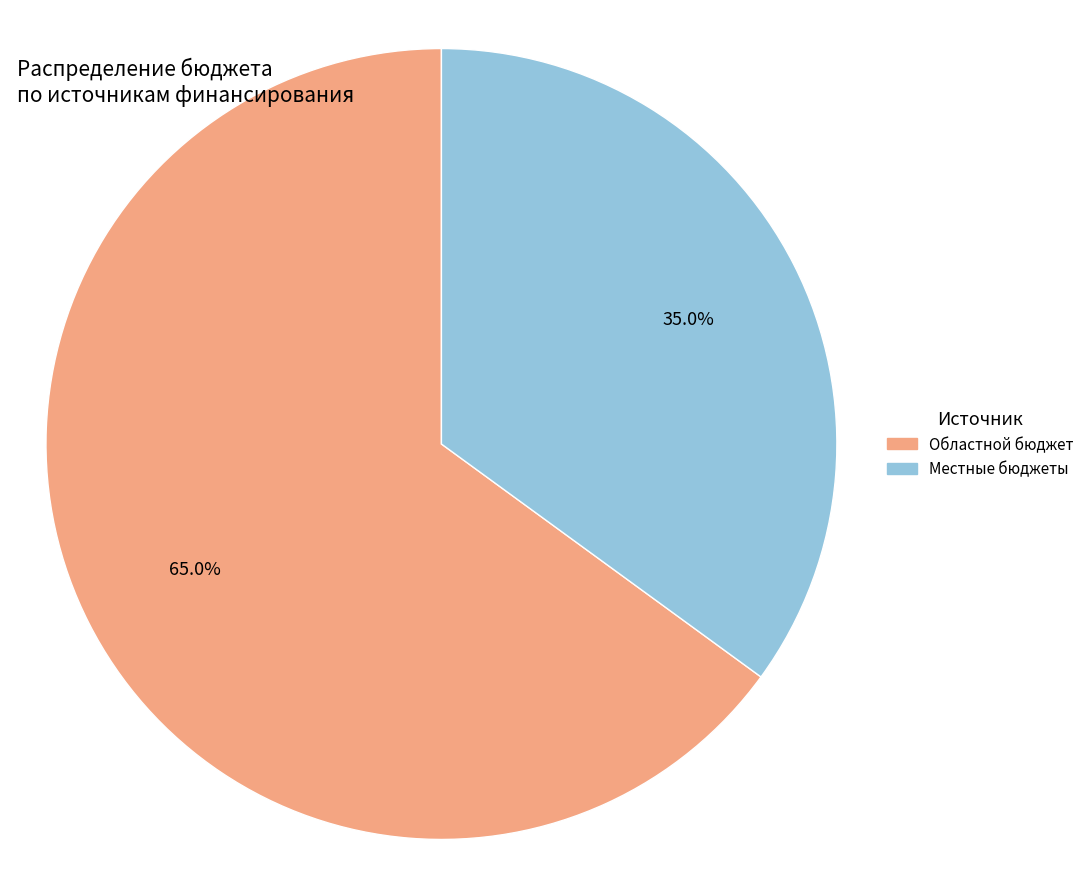

Is there any slice that represents more than half of the pie?

Yes